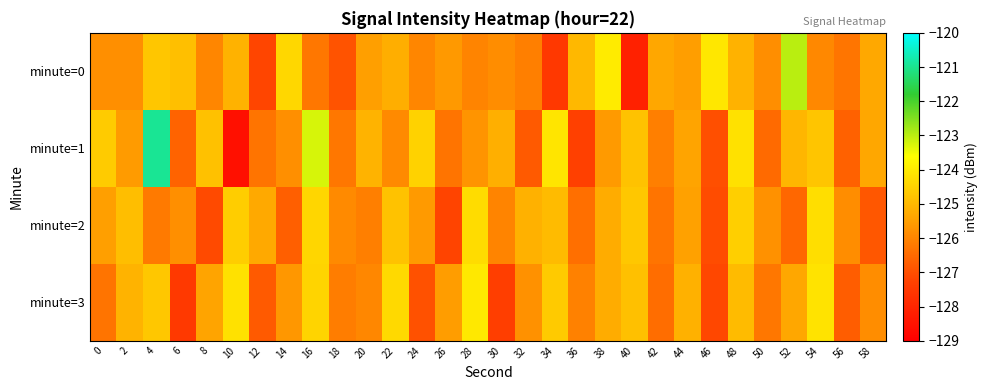

Rank the series at 12 from lowest to highest value.

minute=0, minute=3, minute=1, minute=2